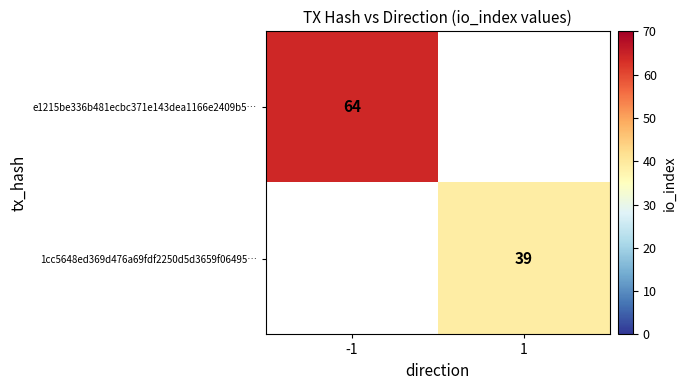

The e1215be336b481ecbc371e143dea1166e2409b5… series shows 64 at -1. True or false?

True